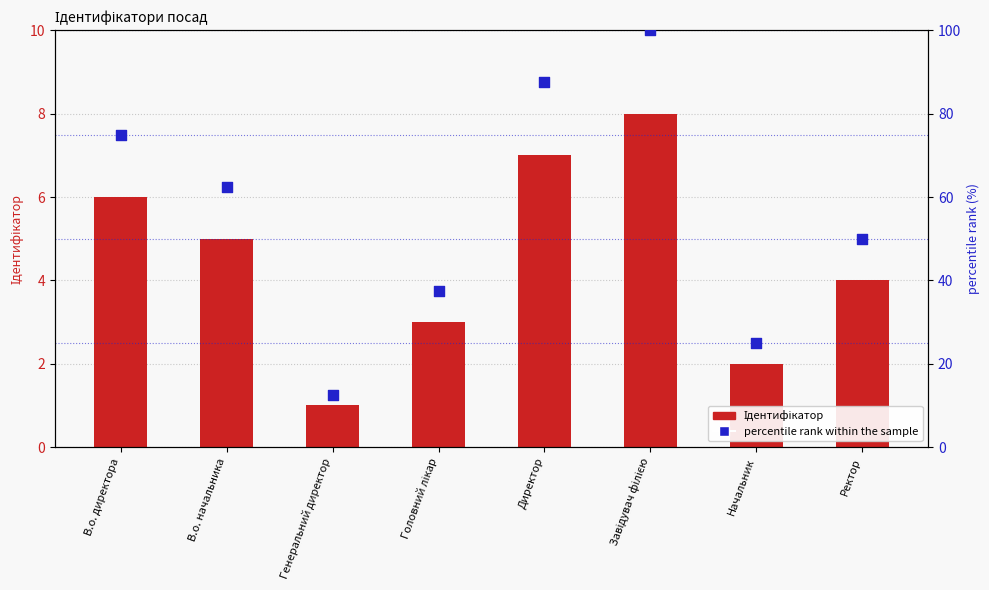

At which category is the sum across all series the highest?

Завідувач філією